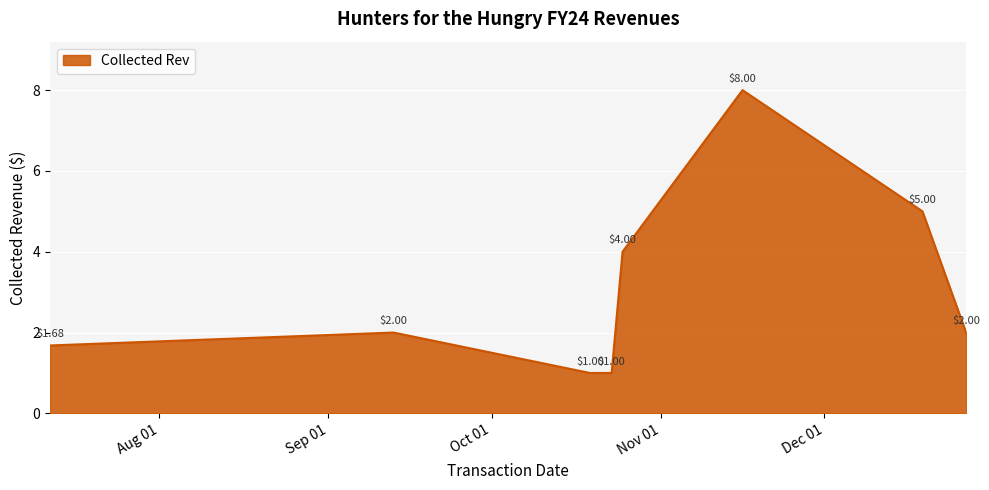

How many interior local peaks (higher than both neighbors) does the data have?

2